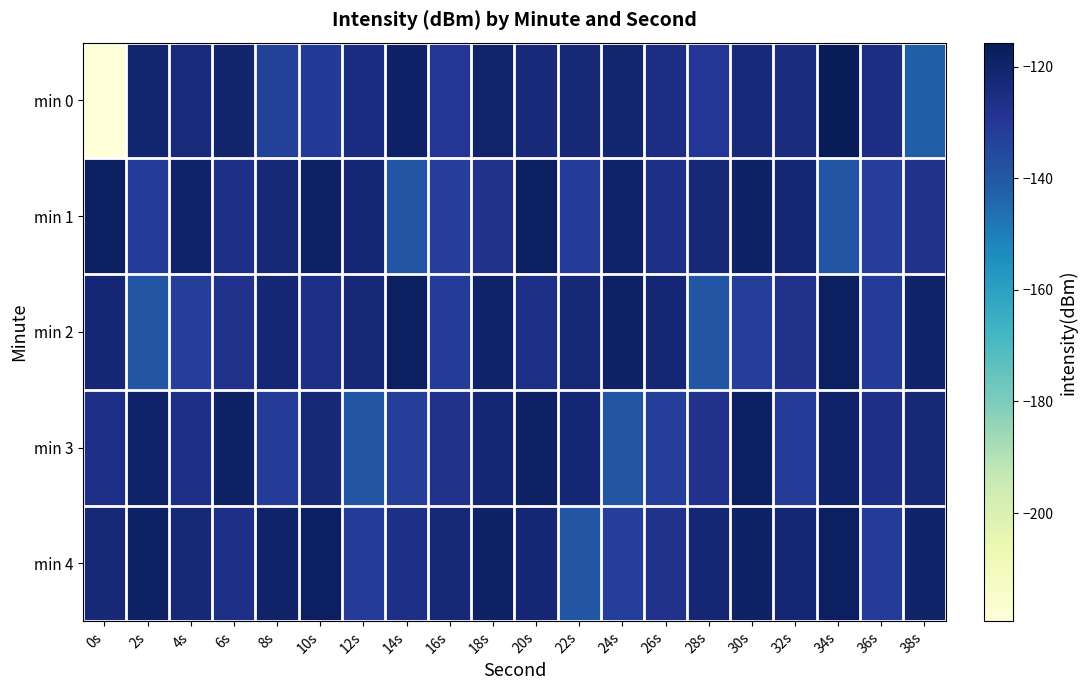

Reading right to left, transcribe all the data shown in this chart.

min 0: 38s=-141.9	36s=-125.2	34s=-115.7	32s=-124.3	30s=-122.7	28s=-129.7	26s=-125.2	24s=-121.0	22s=-122.3	20s=-122.8	18s=-119.8	16s=-129.8	14s=-119.3	12s=-124.9	10s=-130.8	8s=-132.8	6s=-120.3	4s=-123.7	2s=-121.0	0s=-219.4
min 1: 38s=-127.1	36s=-132.1	34s=-139.6	32s=-122.1	30s=-118.7	28s=-122.2	26s=-126.0	24s=-119.5	22s=-131.5	20s=-118.1	18s=-127.1	16s=-132.1	14s=-139.6	12s=-122.1	10s=-118.7	8s=-122.2	6s=-126.0	4s=-119.5	2s=-131.5	0s=-118.1
min 2: 38s=-119.5	36s=-131.5	34s=-118.1	32s=-127.1	30s=-132.1	28s=-139.6	26s=-122.1	24s=-118.7	22s=-122.2	20s=-126.0	18s=-119.5	16s=-131.5	14s=-118.1	12s=-122.2	10s=-126.0	8s=-122.1	6s=-127.1	4s=-132.1	2s=-139.6	0s=-122.1
min 3: 38s=-122.2	36s=-126.0	34s=-119.5	32s=-131.5	30s=-118.1	28s=-127.1	26s=-132.1	24s=-139.6	22s=-122.1	20s=-118.7	18s=-122.1	16s=-127.1	14s=-132.1	12s=-139.6	10s=-122.2	8s=-131.5	6s=-118.7	4s=-126.0	2s=-119.5	0s=-126.0
min 4: 38s=-119.5	36s=-131.5	34s=-118.1	32s=-122.1	30s=-118.7	28s=-122.1	26s=-127.1	24s=-132.1	22s=-139.6	20s=-122.1	18s=-118.7	16s=-122.2	14s=-126.0	12s=-131.5	10s=-118.1	8s=-119.5	6s=-126.0	4s=-122.2	2s=-118.7	0s=-122.2